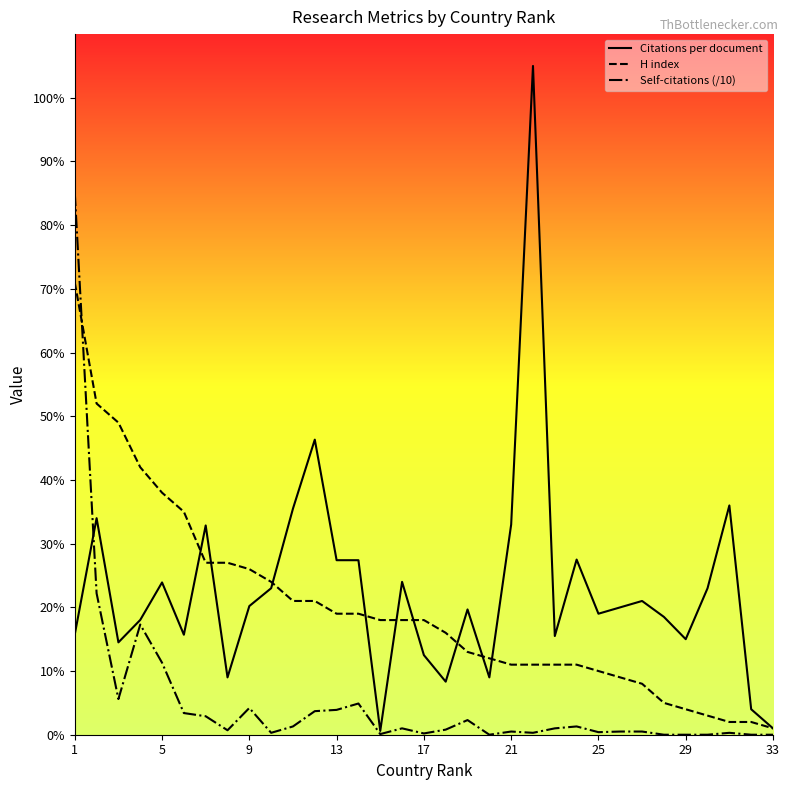

List the series in order of their overall mean, highest first.

Citations per document, H index, Self-citations (/10)